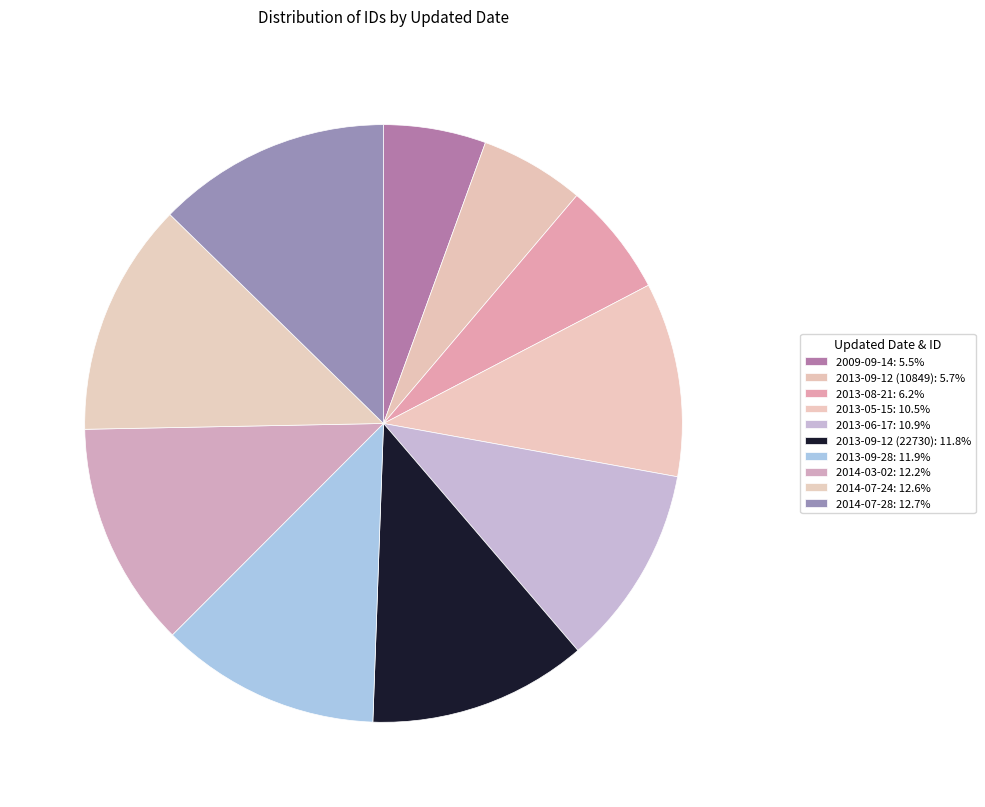

To the nearest percent, what percentage of the pie is 2013-09-12 (22730)?

12%